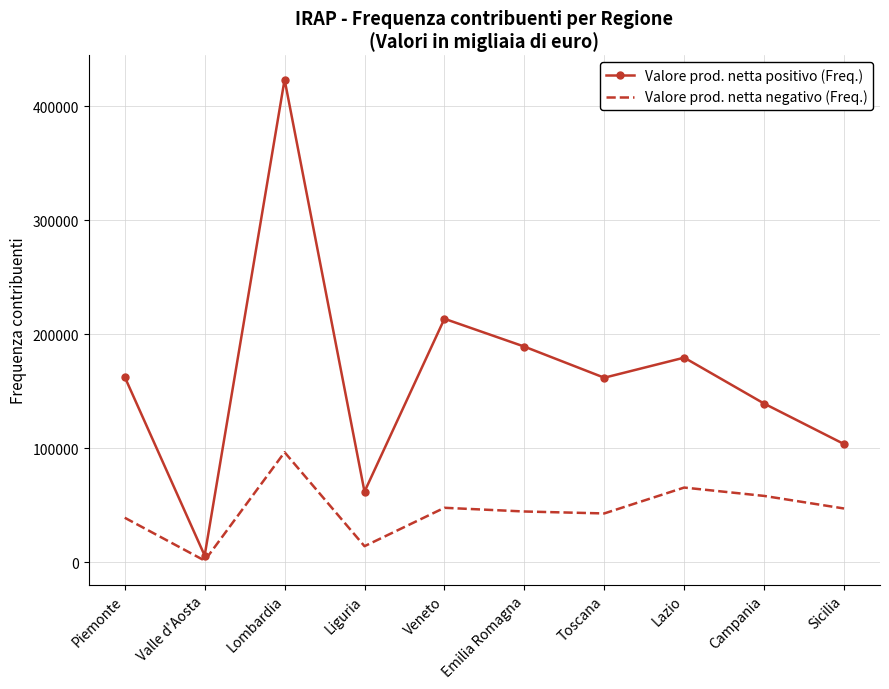

What is the total value across all series at Emilia Romagna?

233760